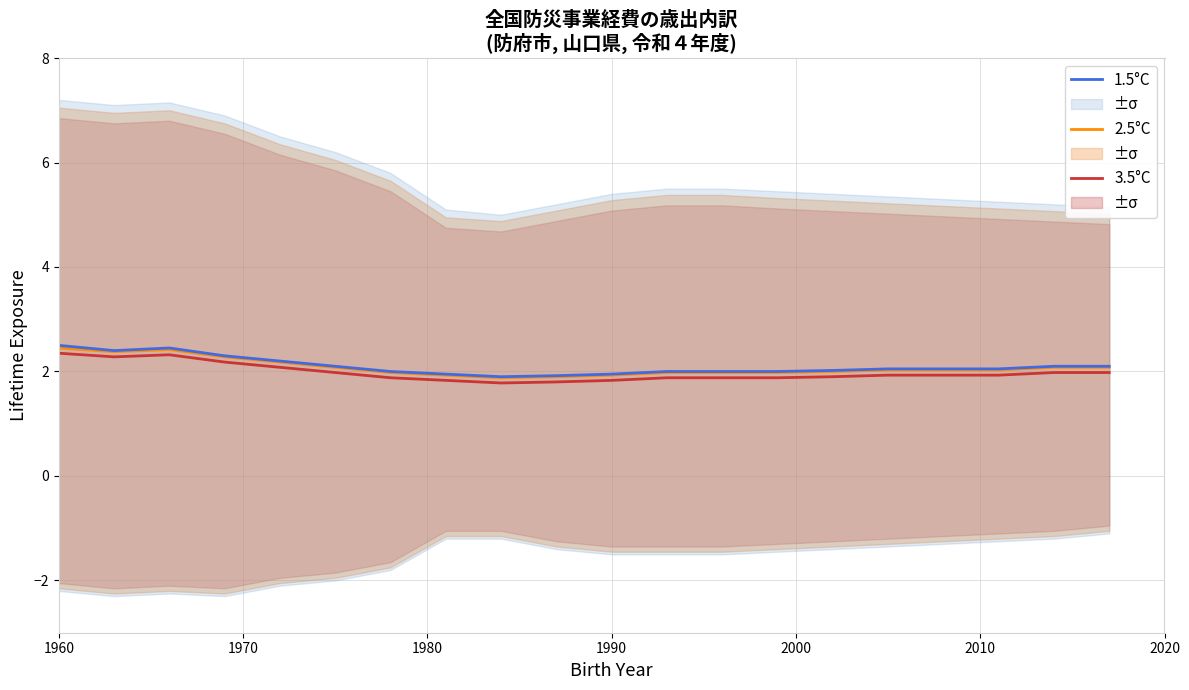

What is the maximum value for 1.5°C?

2.5